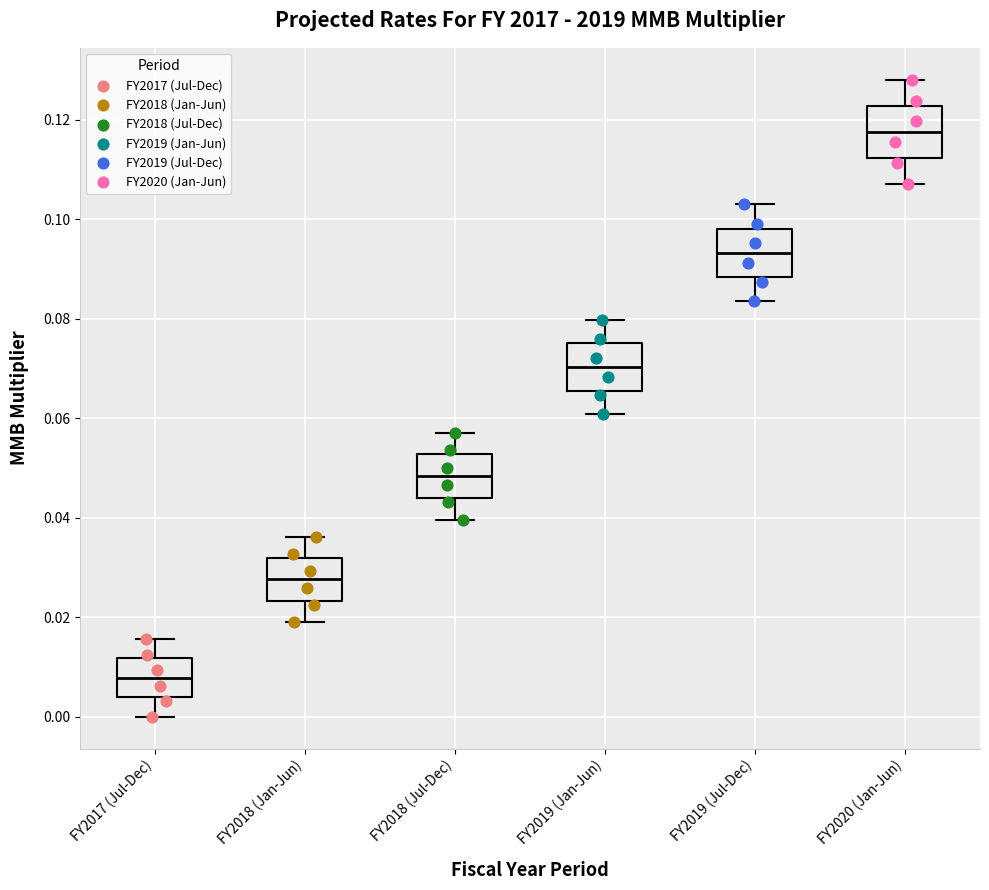

Where is the lower edge of the box for FY2019 (Jan-Jun) on the y-axis? The values are not printed on the chart, so give them approximately, as read against the axis.

0.066